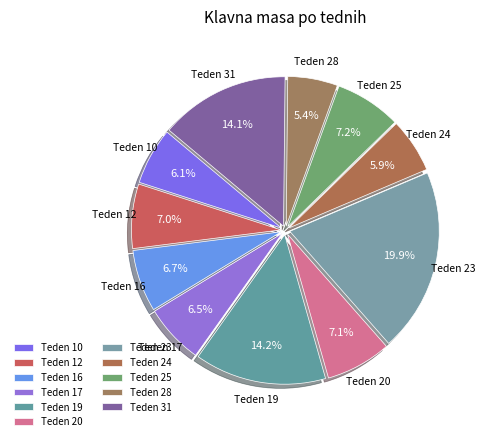

Count the number of slices in the pie.

11